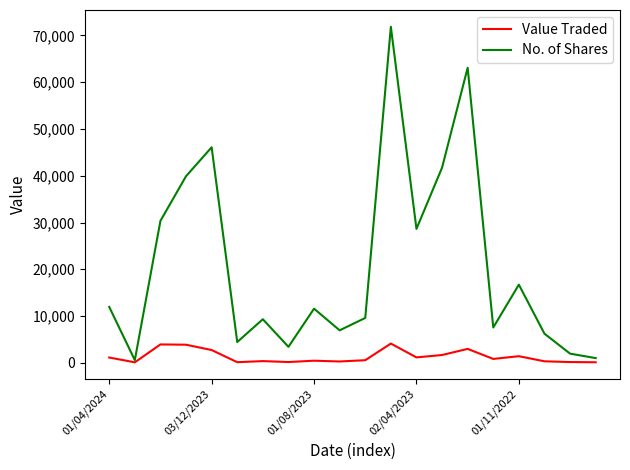

List the series in order of their peak value, lowest first.

Value Traded, No. of Shares